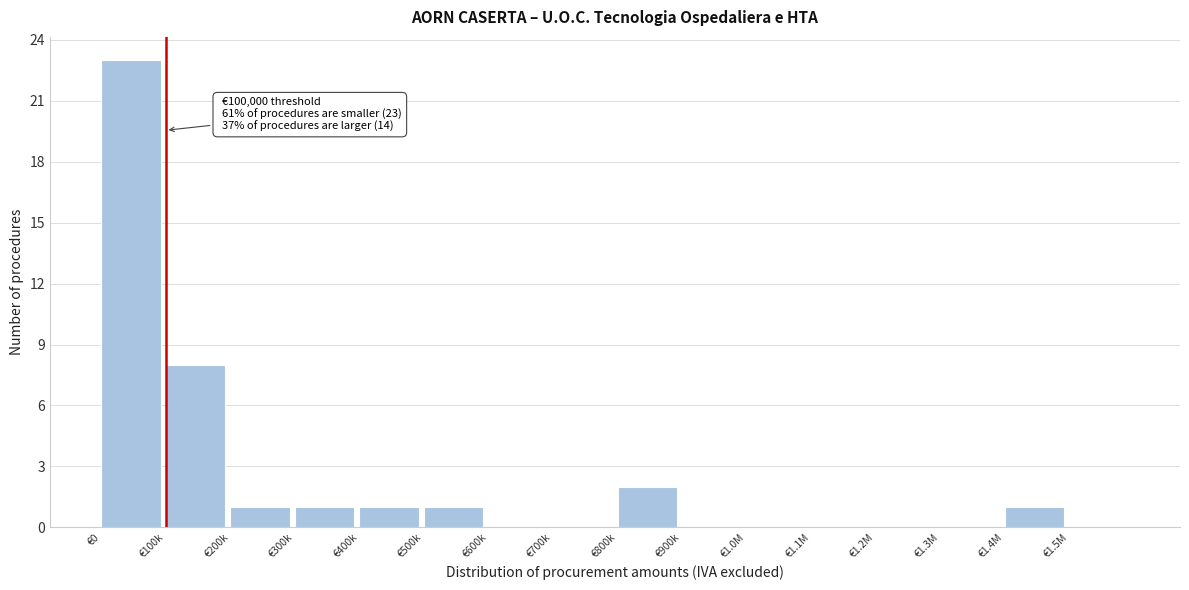

Reading left to right, transcribe all the data shown in this chart.

€0=23	€100k=8	€200k=1	€300k=1	€400k=1	€500k=1	€600k=0	€700k=0	€800k=2	€900k=0	€1.0M=0	€1.1M=0	€1.2M=0	€1.3M=0	€1.4M=1	€1.5M=0